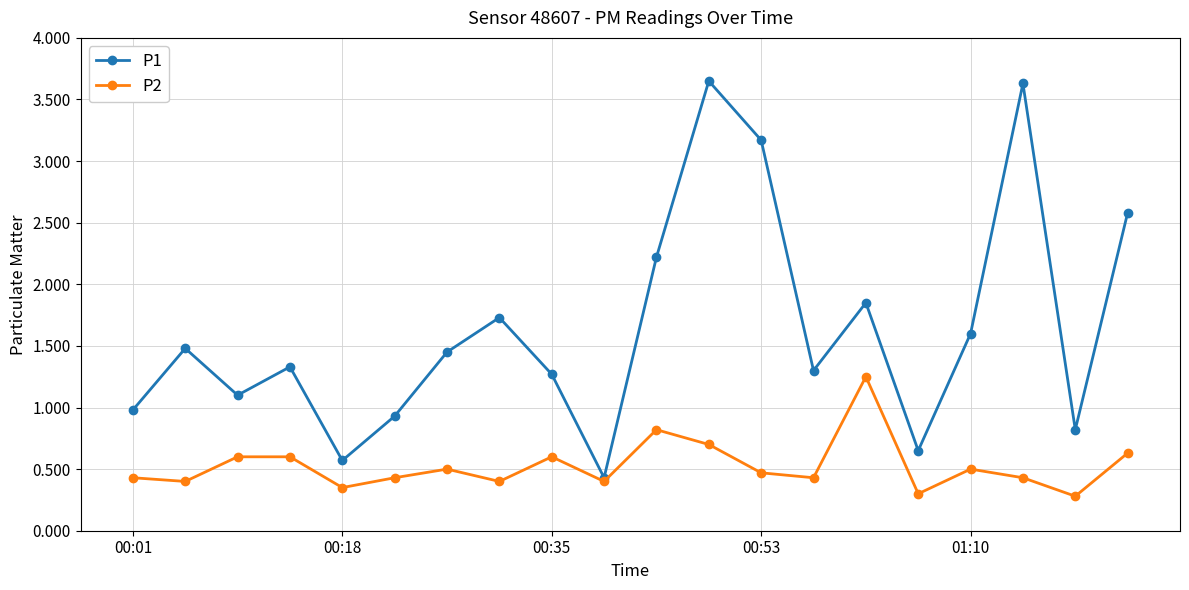

Which series has the largest range (max minus min)?

P1